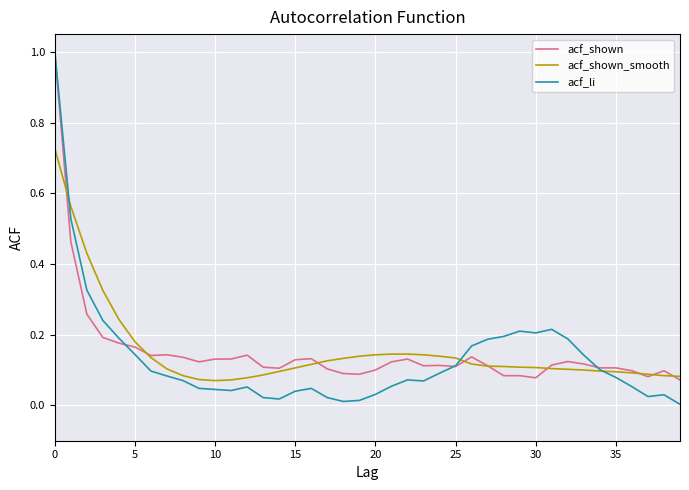

What is the maximum value shown in the chart?

1.0